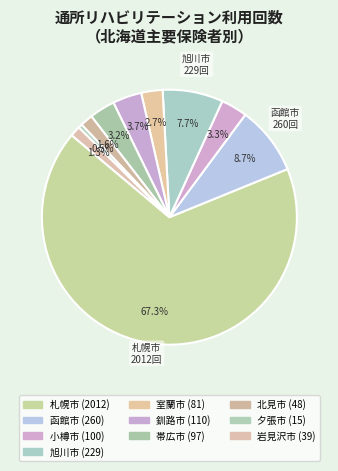

How many segments does this pie chart have?

10